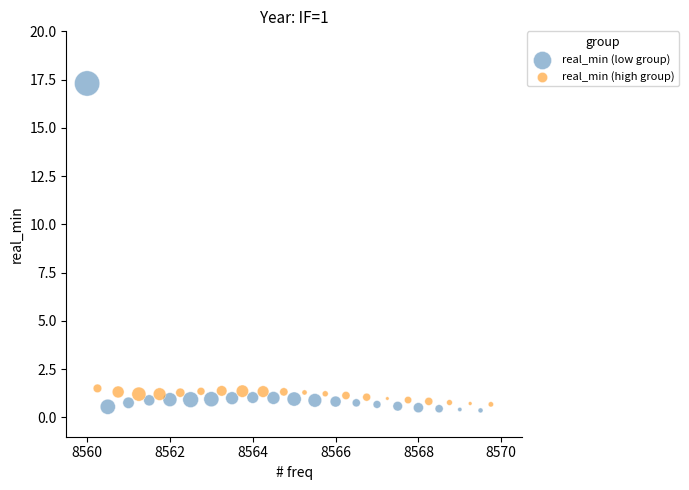

Which series reaches the maximum Y coordinate?

real_min (low group)